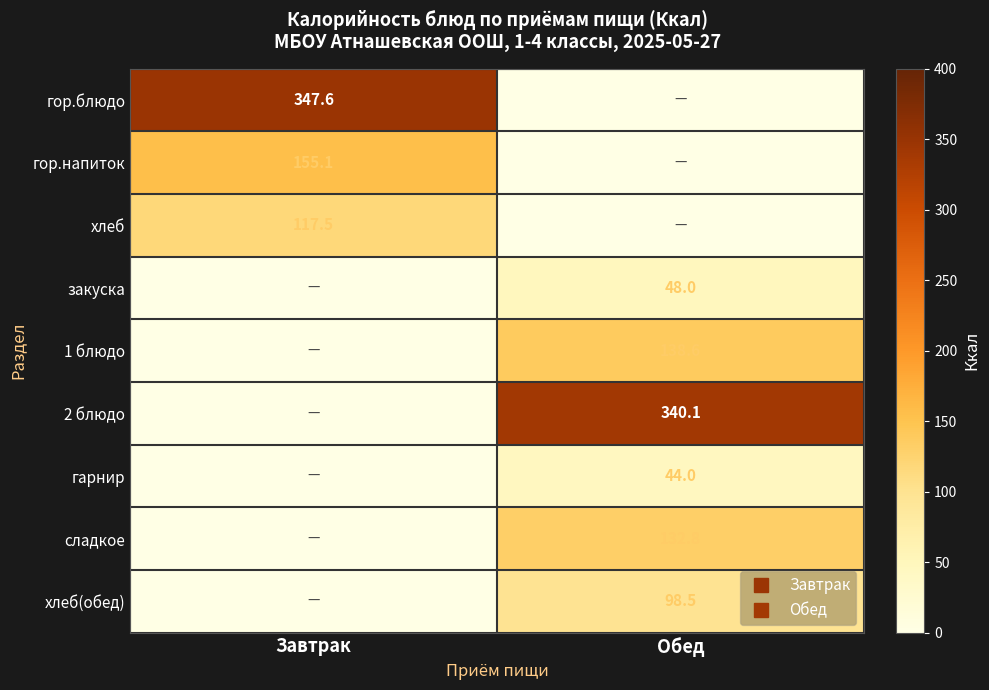

Count the number of data series in this chart.

9